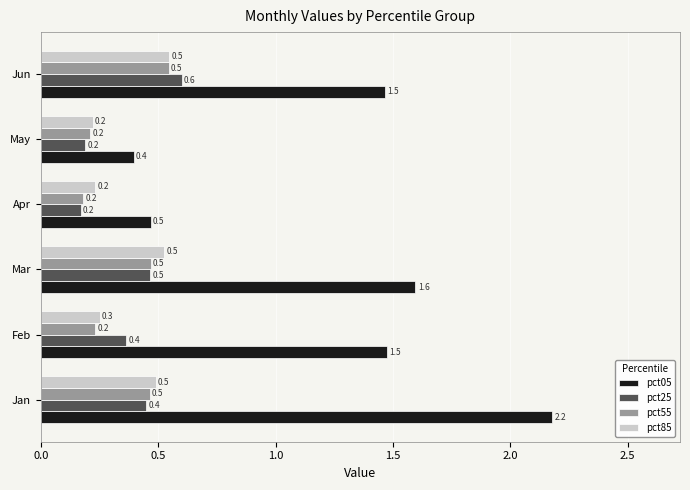

At which category is the sum across all series the highest?

Jan